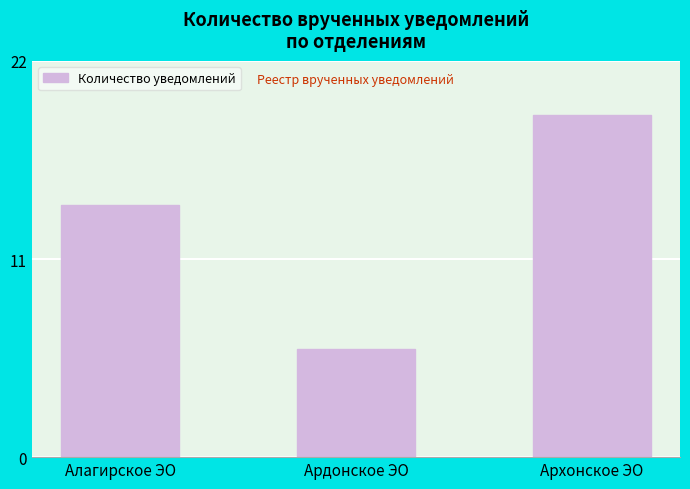

What is the value of the 3rd bar from the left?

19